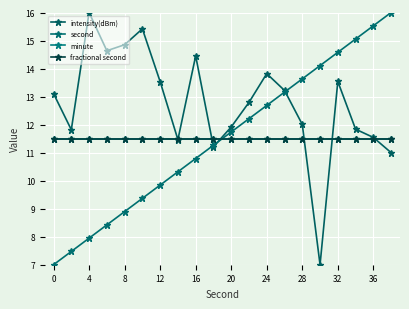

Is this an area chart (filled region under the line)?

No